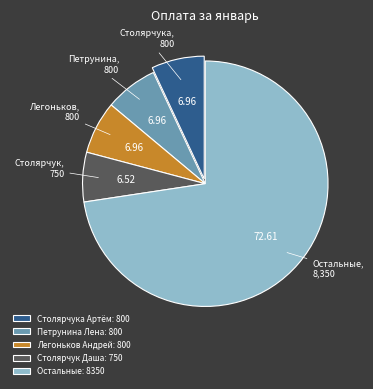

How many segments does this pie chart have?

5